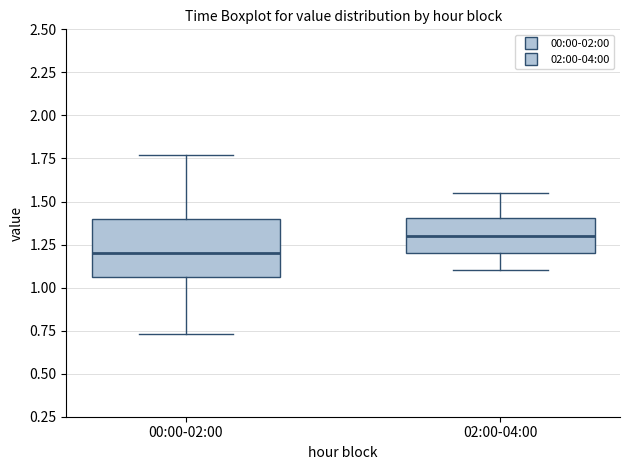

Which box is the tallest, from its lower edge to its upper edge?

00:00-02:00